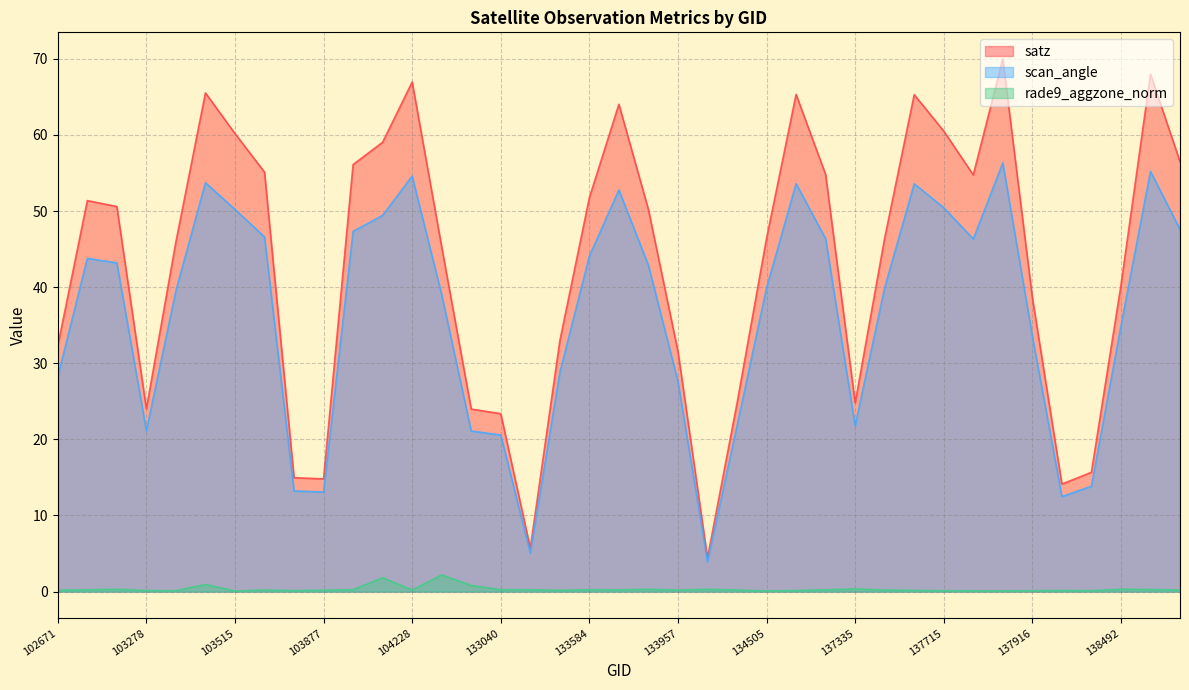

How many lines are shown in the chart?

3